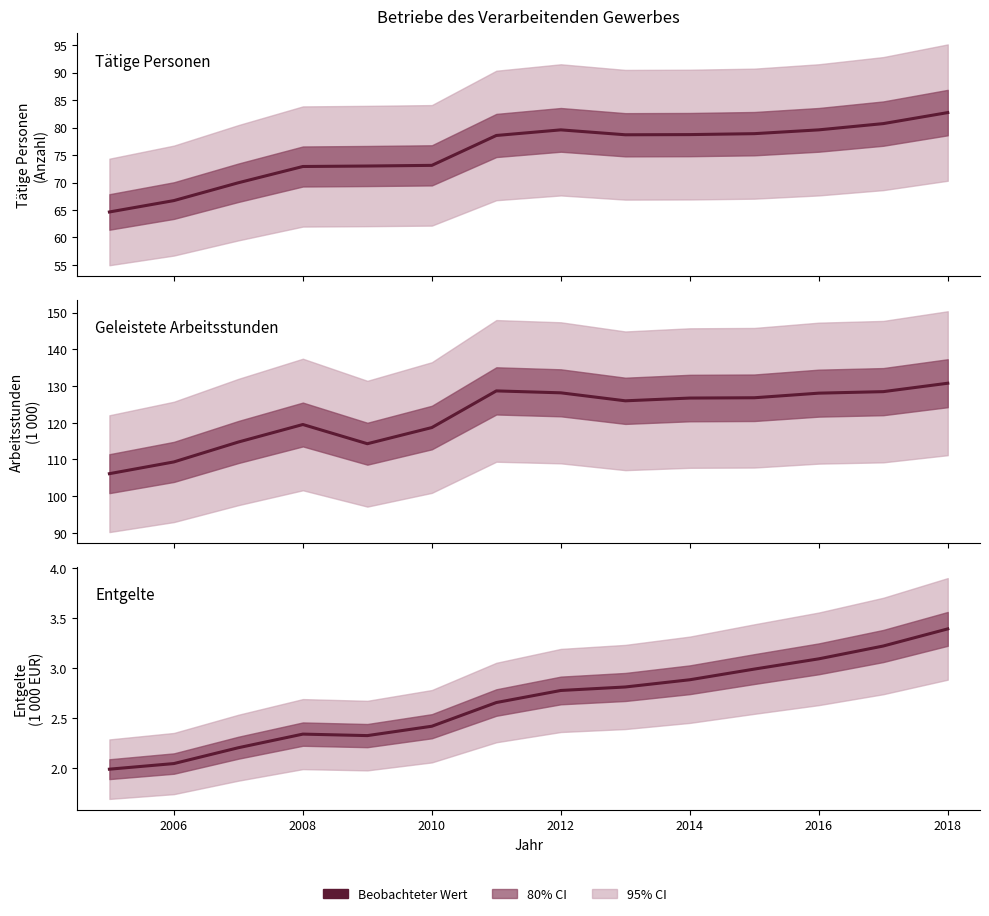

True or false: Entgelte and Geleistete Arbeitsstunden cross at least once.

False